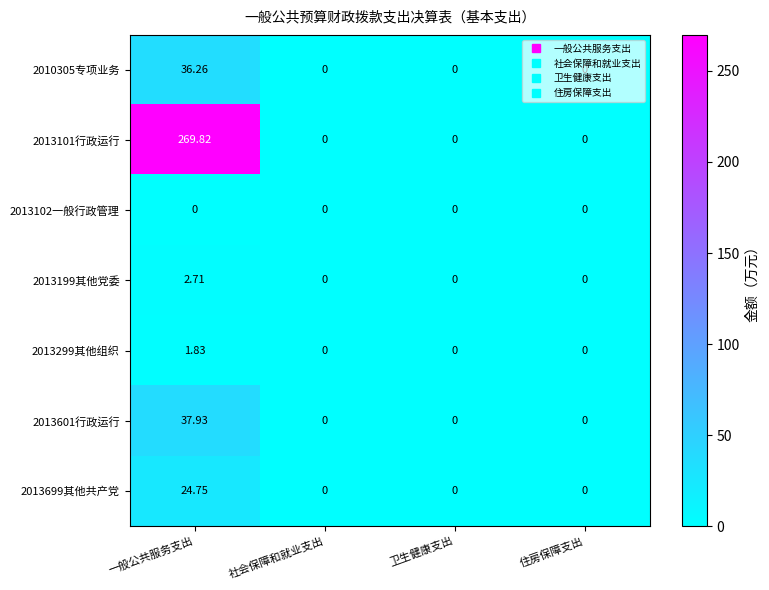

How many categories are shown in the chart?

4